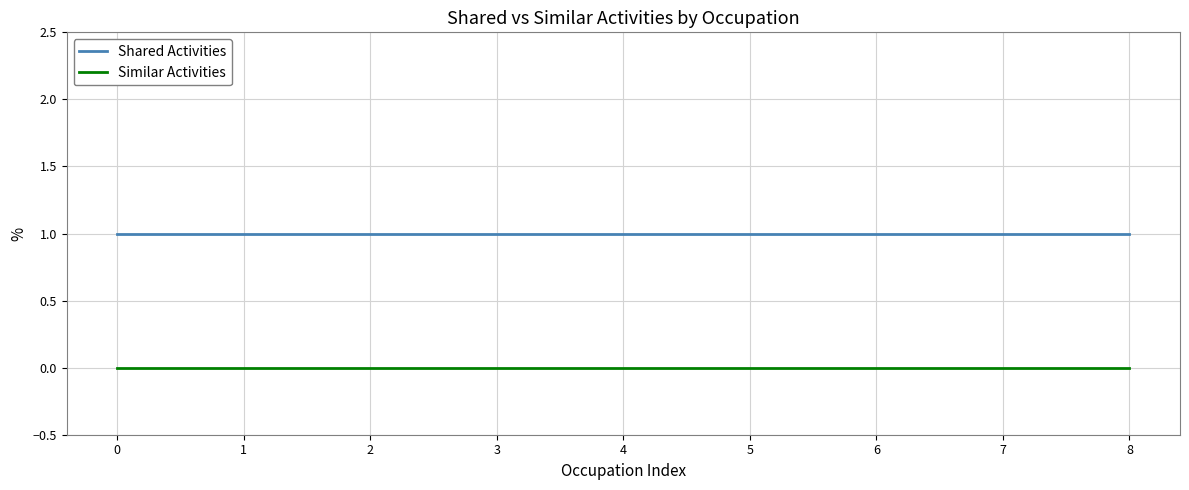

Rank the series at 6 from lowest to highest value.

Similar Activities, Shared Activities